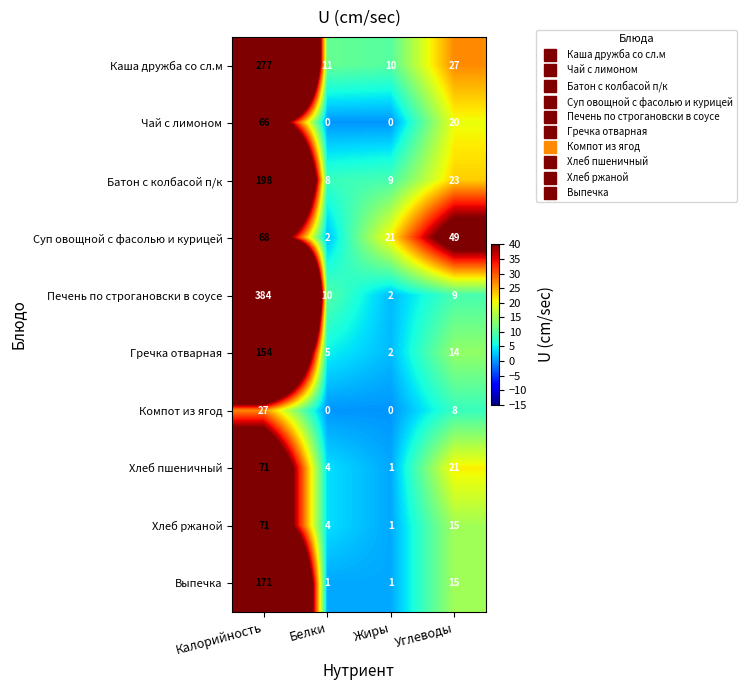

What is the average value of the Хлеб ржаной series?

23